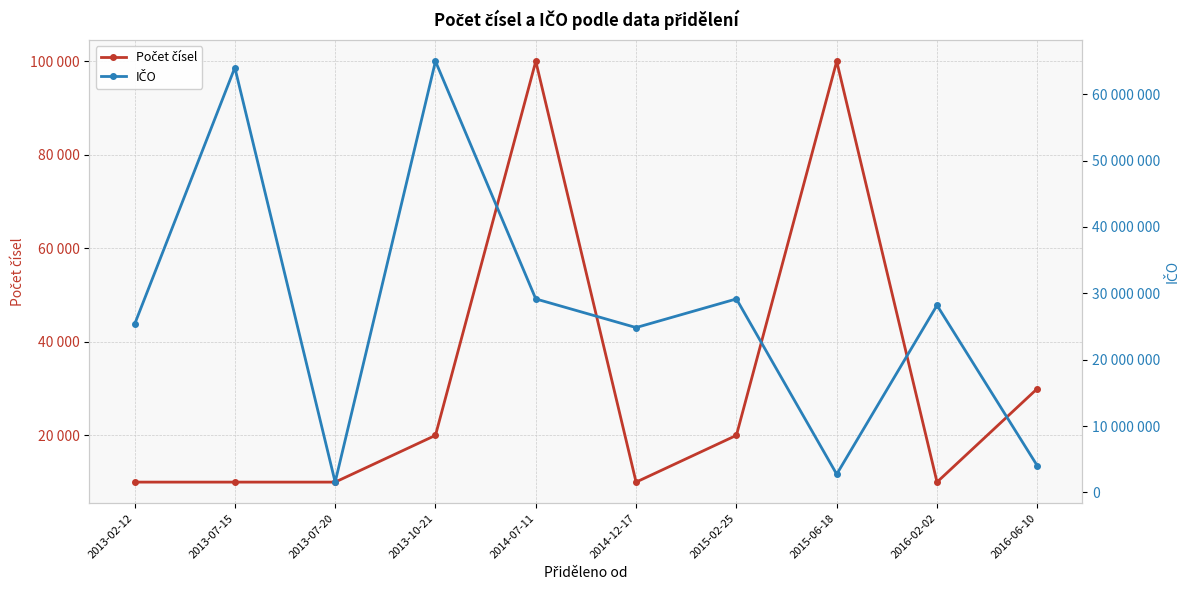

List the series in order of their peak value, highest first.

IČO, Počet čísel